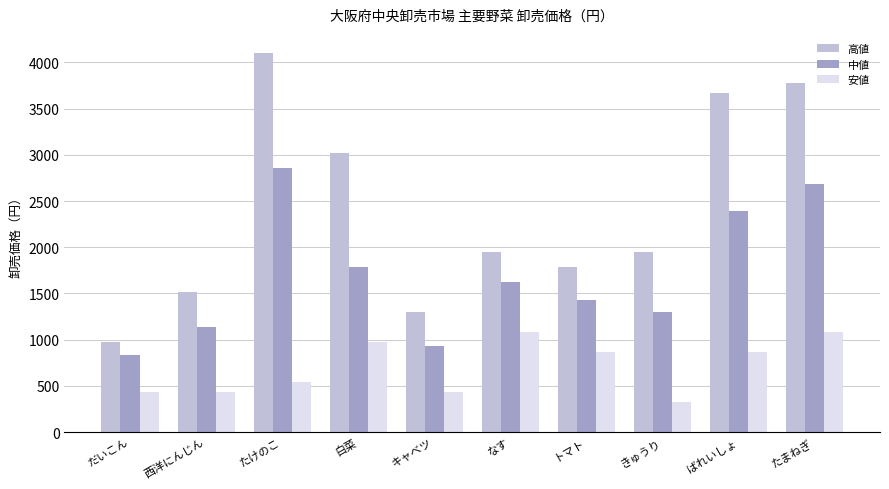

The value of 中値 at たけのこ is 2855. True or false?

True